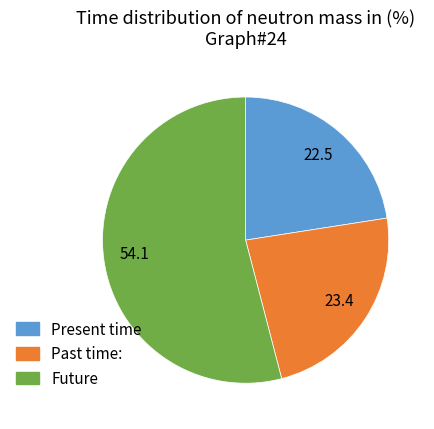

Is there a majority slice in this chart?

Yes